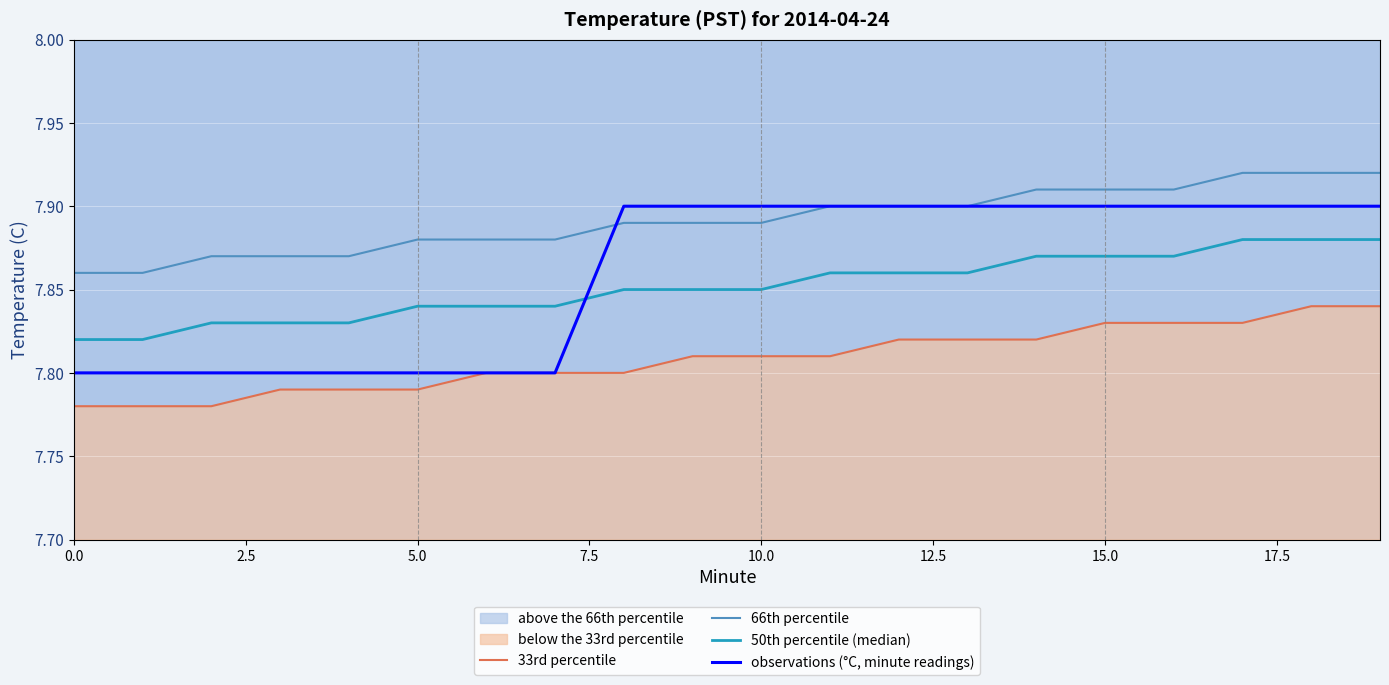

Which series changed the most between 12 and 18?

33rd percentile